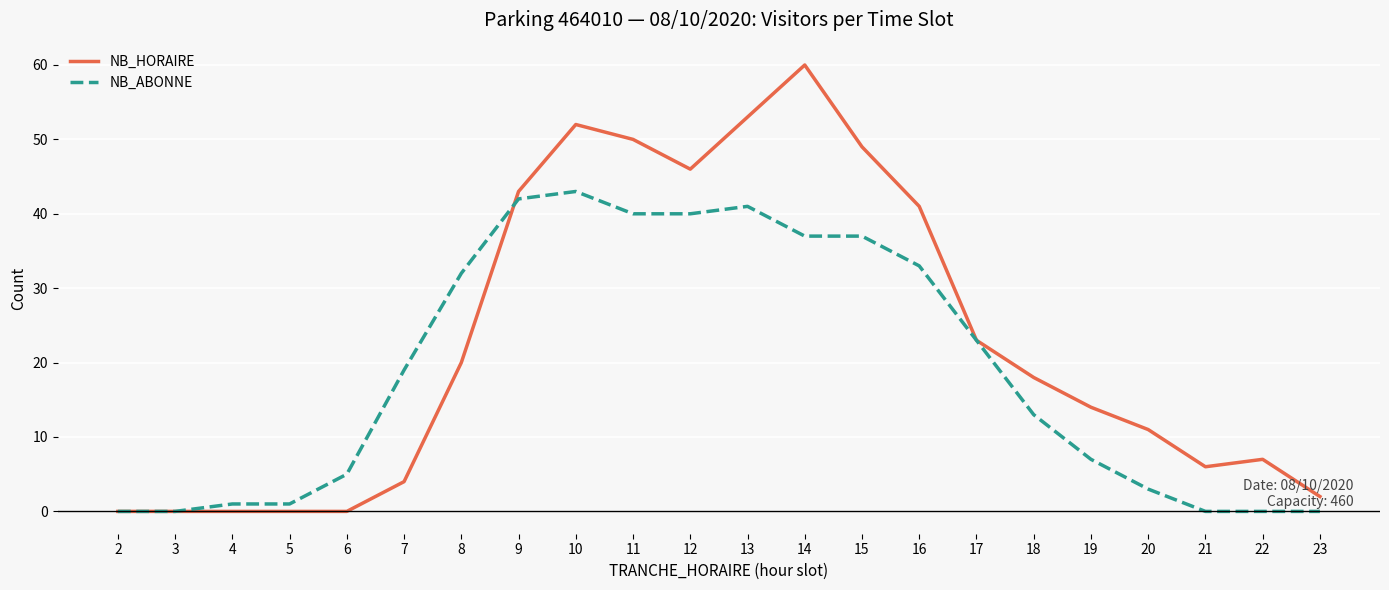

What is the approximate value of NB_ABONNE at 10?

43